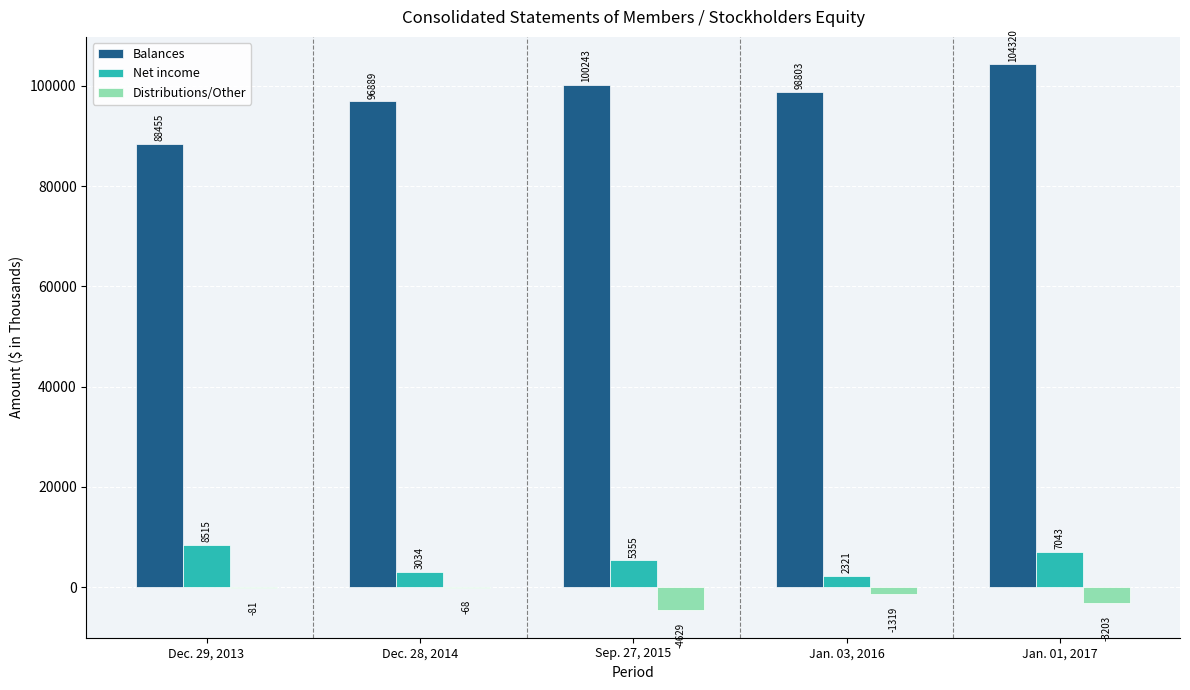

What is the maximum value shown in the chart?

104320